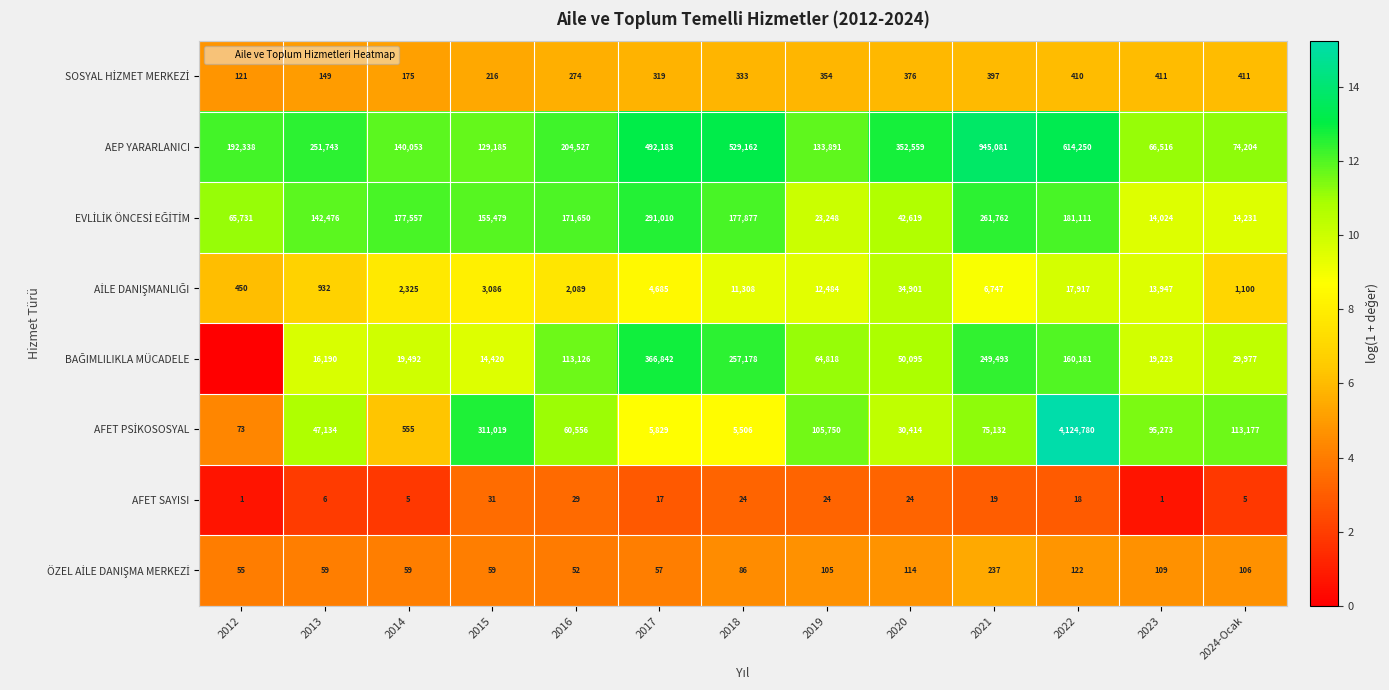

Between 2016 and 2021, which series saw the biggest shift?

AEP YARARLANICI